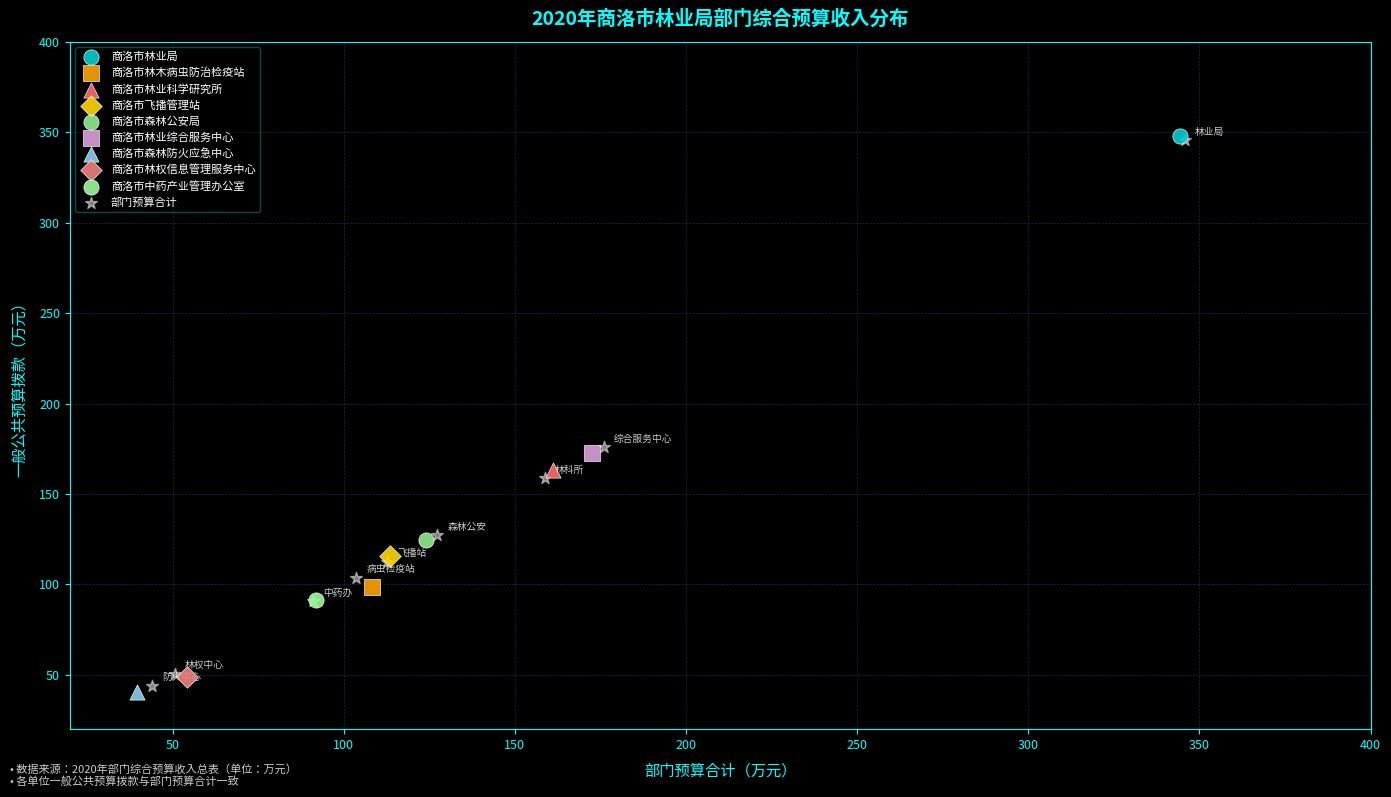

What are all the series names shown in the legend?

商洛市林业局, 商洛市林木病虫防治检疫站, 商洛市林业科学研究所, 商洛市飞播管理站, 商洛市森林公安局, 商洛市林业综合服务中心, 商洛市森林防火应急中心, 商洛市林权信息管理服务中心, 商洛市中药产业管理办公室, 部门预算合计